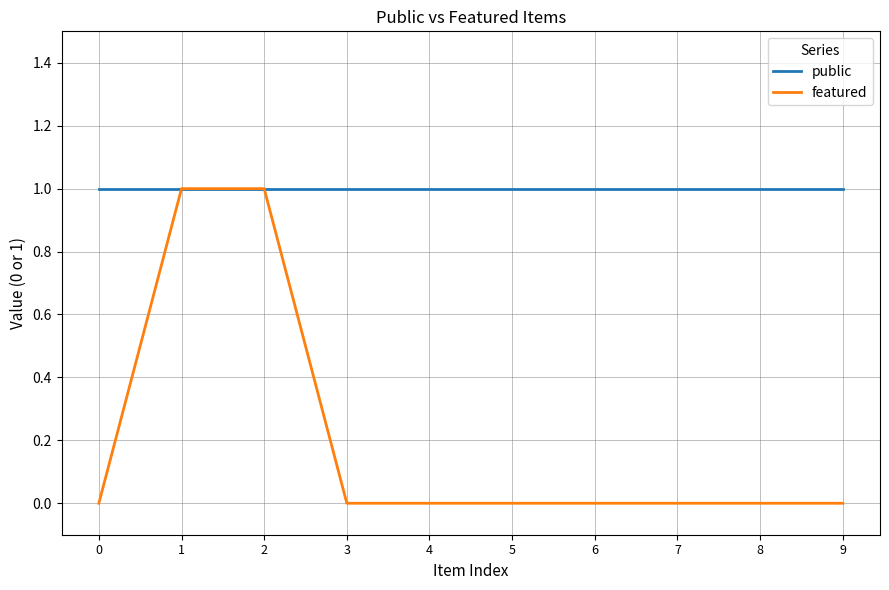

Is this an area chart (filled region under the line)?

No